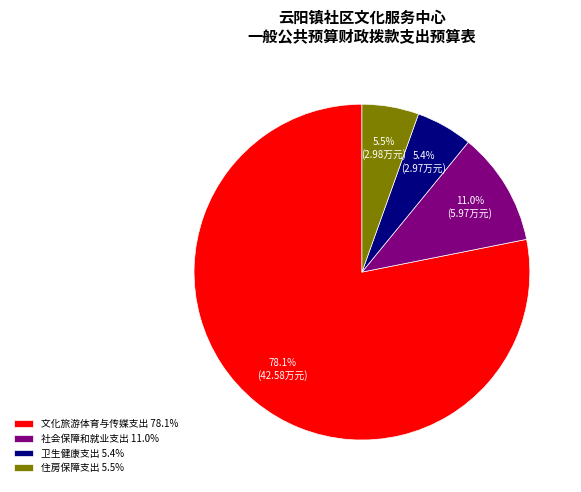

To the nearest percent, what is the average slice percentage?

25%